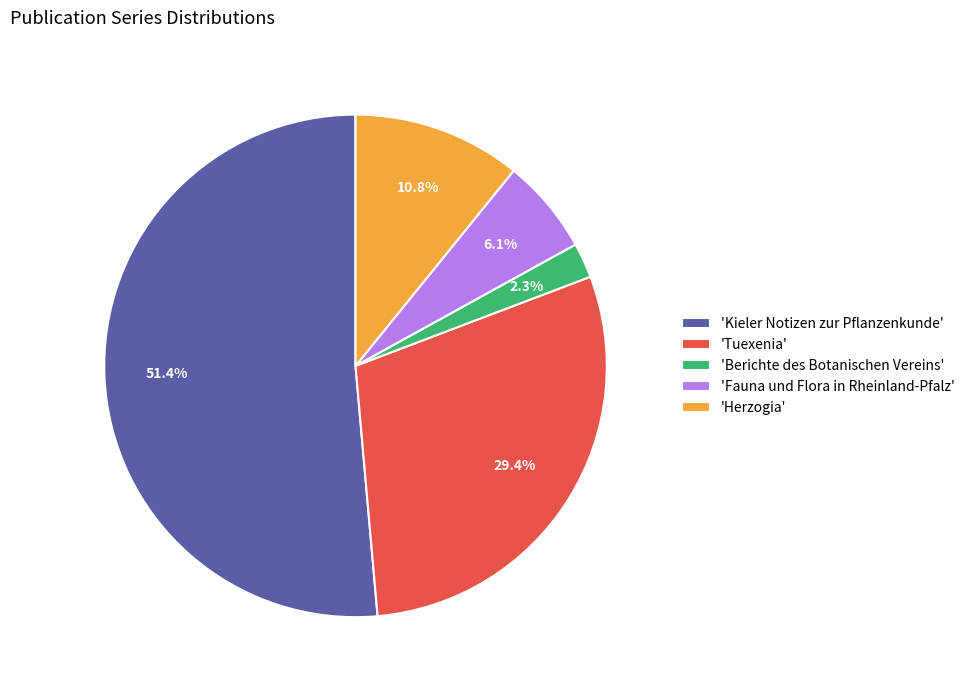

Rank the categories by value from highest to lowest.

'Kieler Notizen zur Pflanzenkunde', 'Tuexenia', 'Herzogia', 'Fauna und Flora in Rheinland-Pfalz', 'Berichte des Botanischen Vereins'